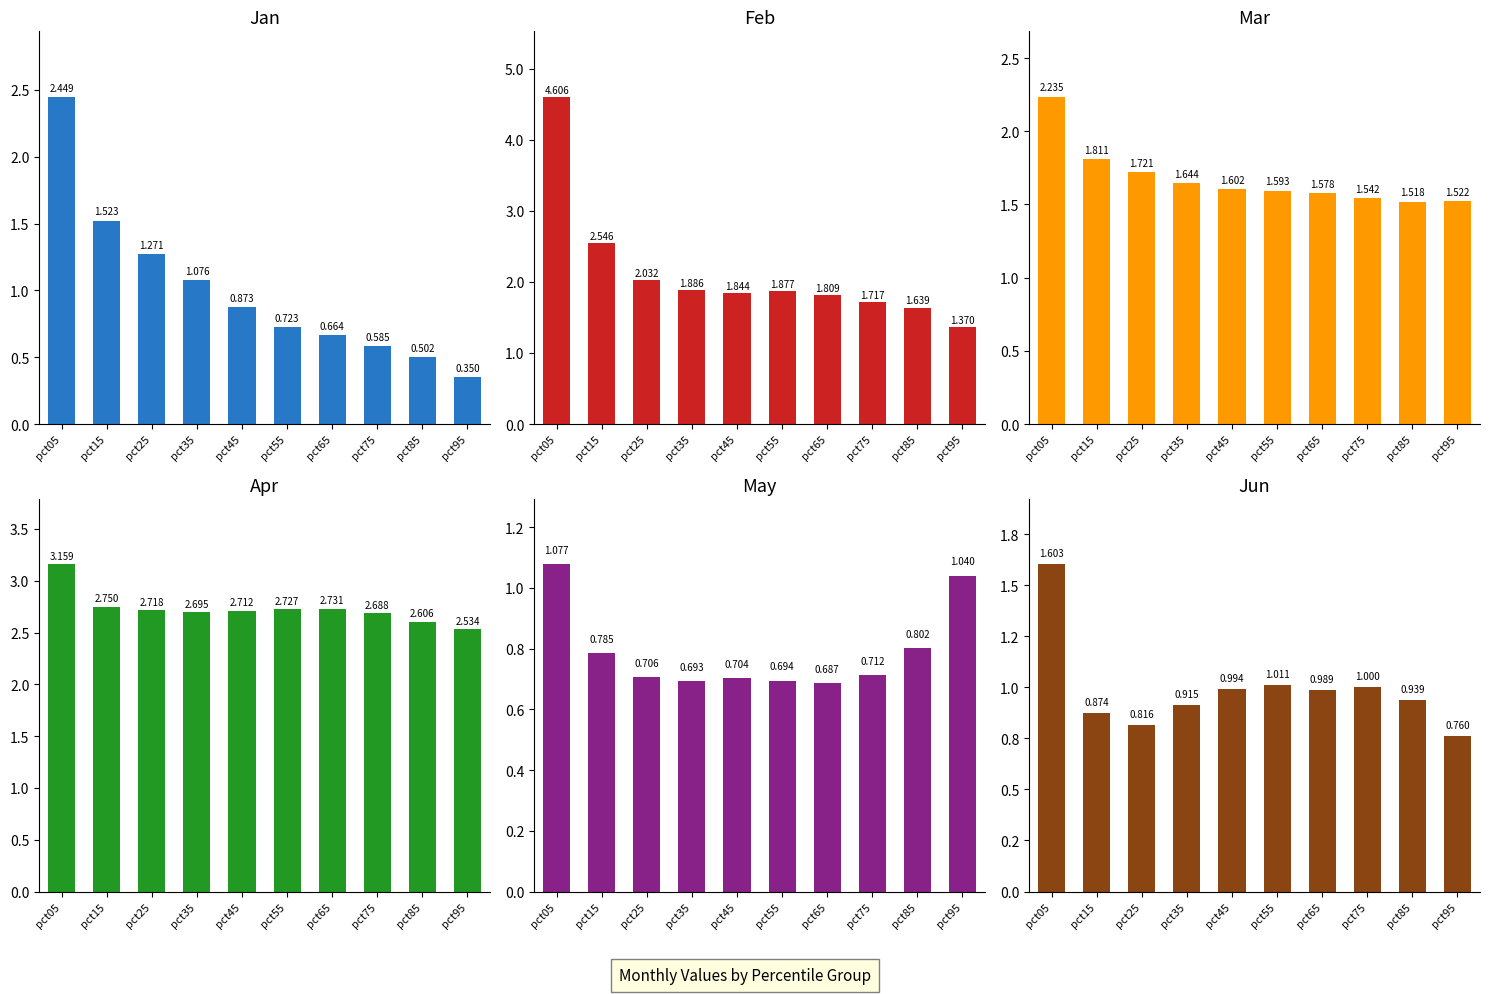

At how many categories does at least one series exceed 4?

1